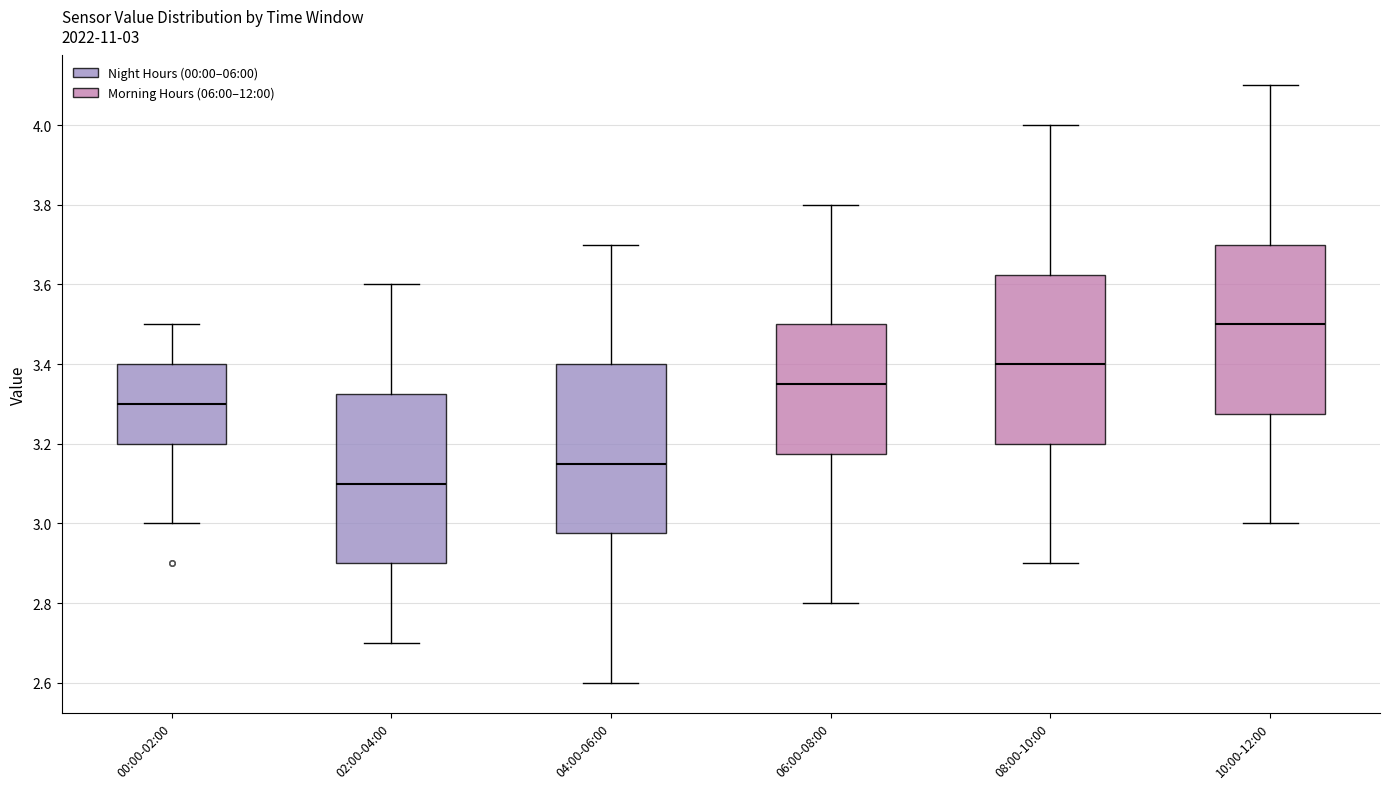

Which box has the highest median line?

10:00-12:00